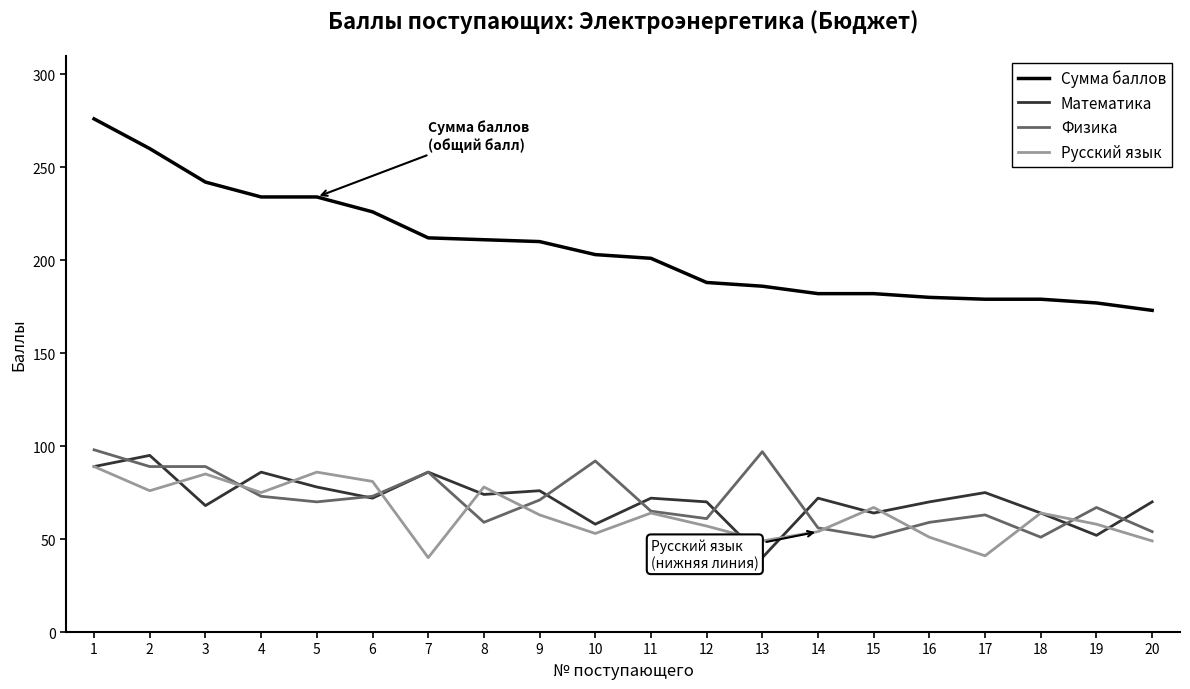

What is the maximum value for Сумма баллов?

276